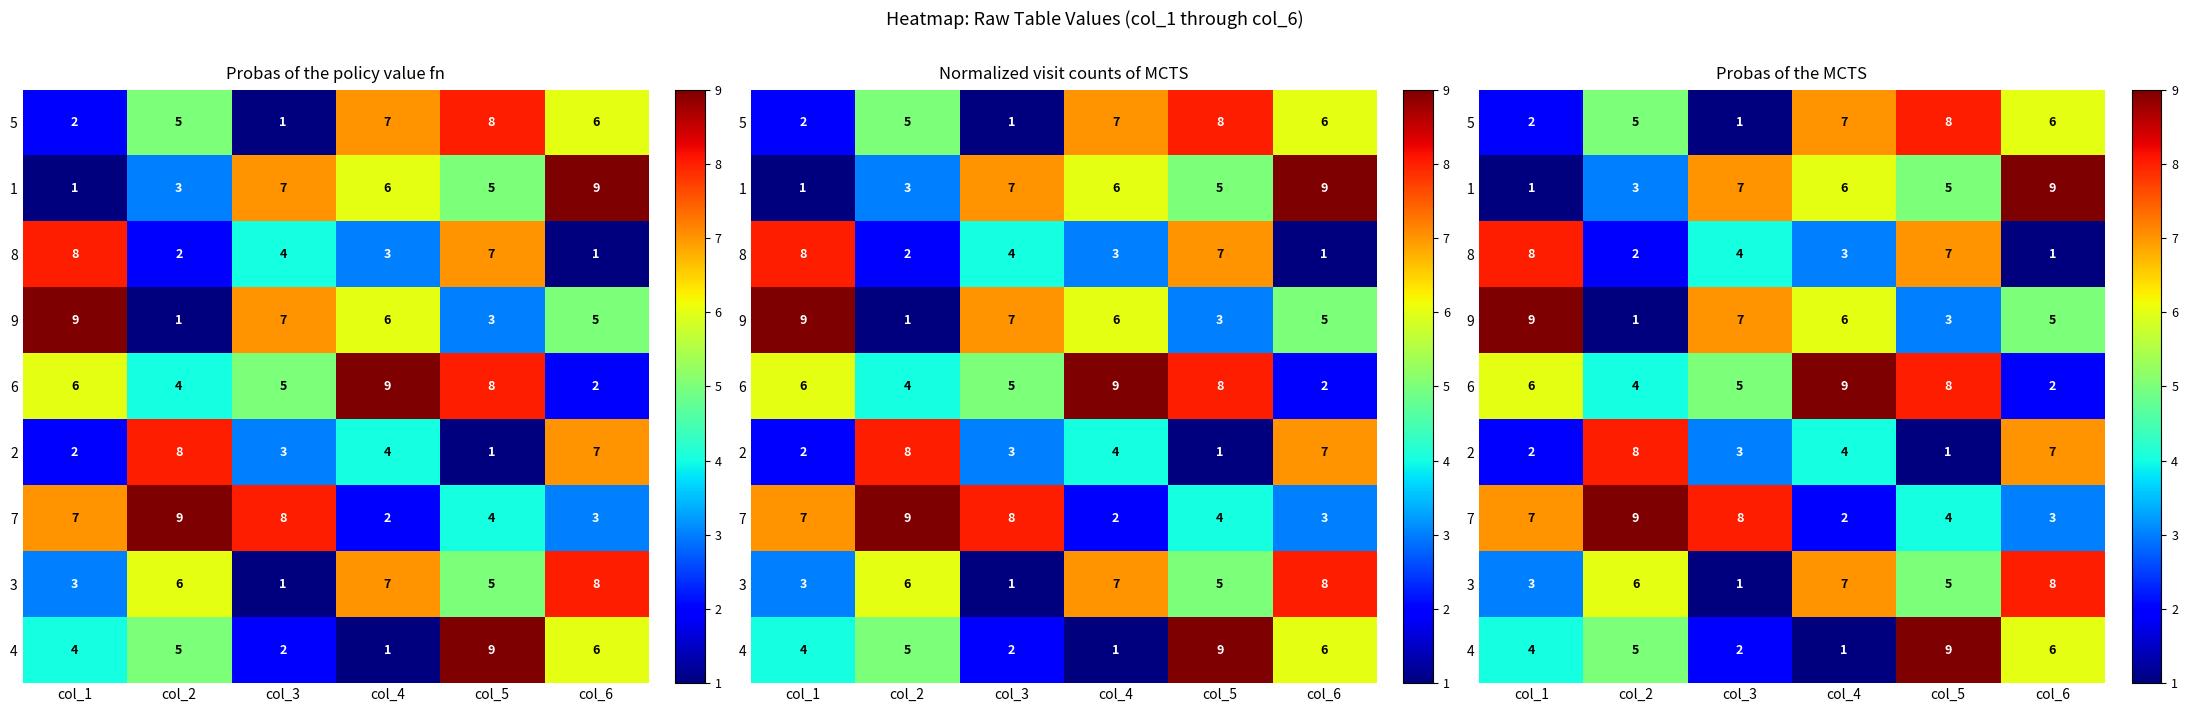

The 2 series shows 2 at col_5. True or false?

False